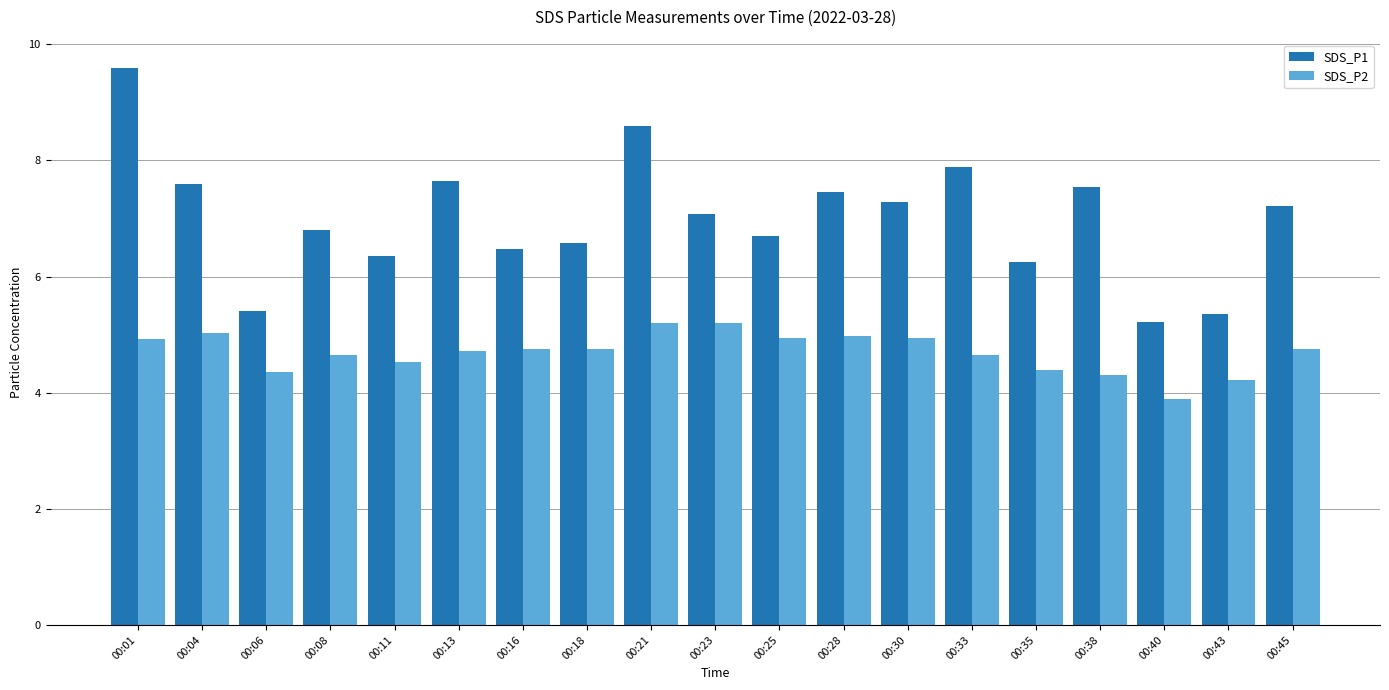

What is the difference between the highest and lowest values at 00:11?

1.8